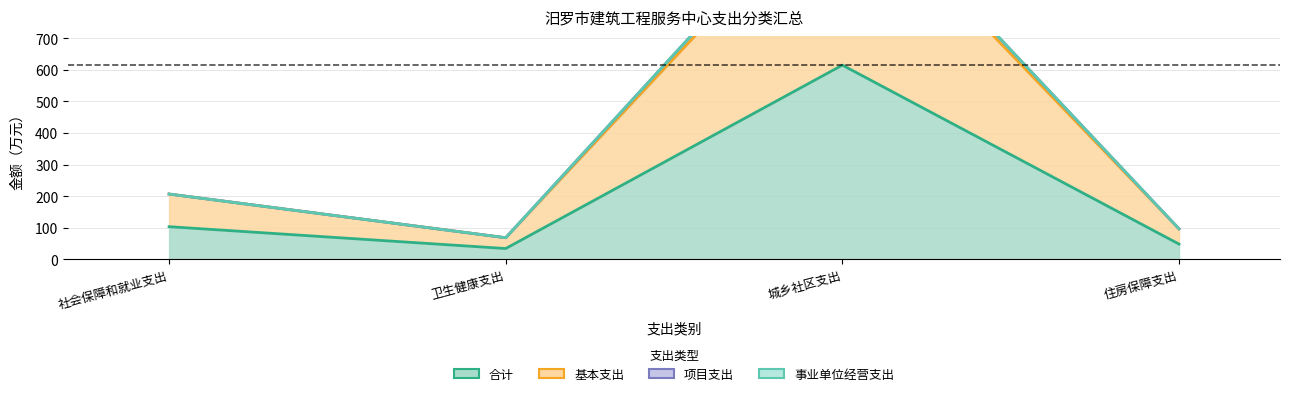

True or false: 合计 and 基本支出 cross at least once.

False